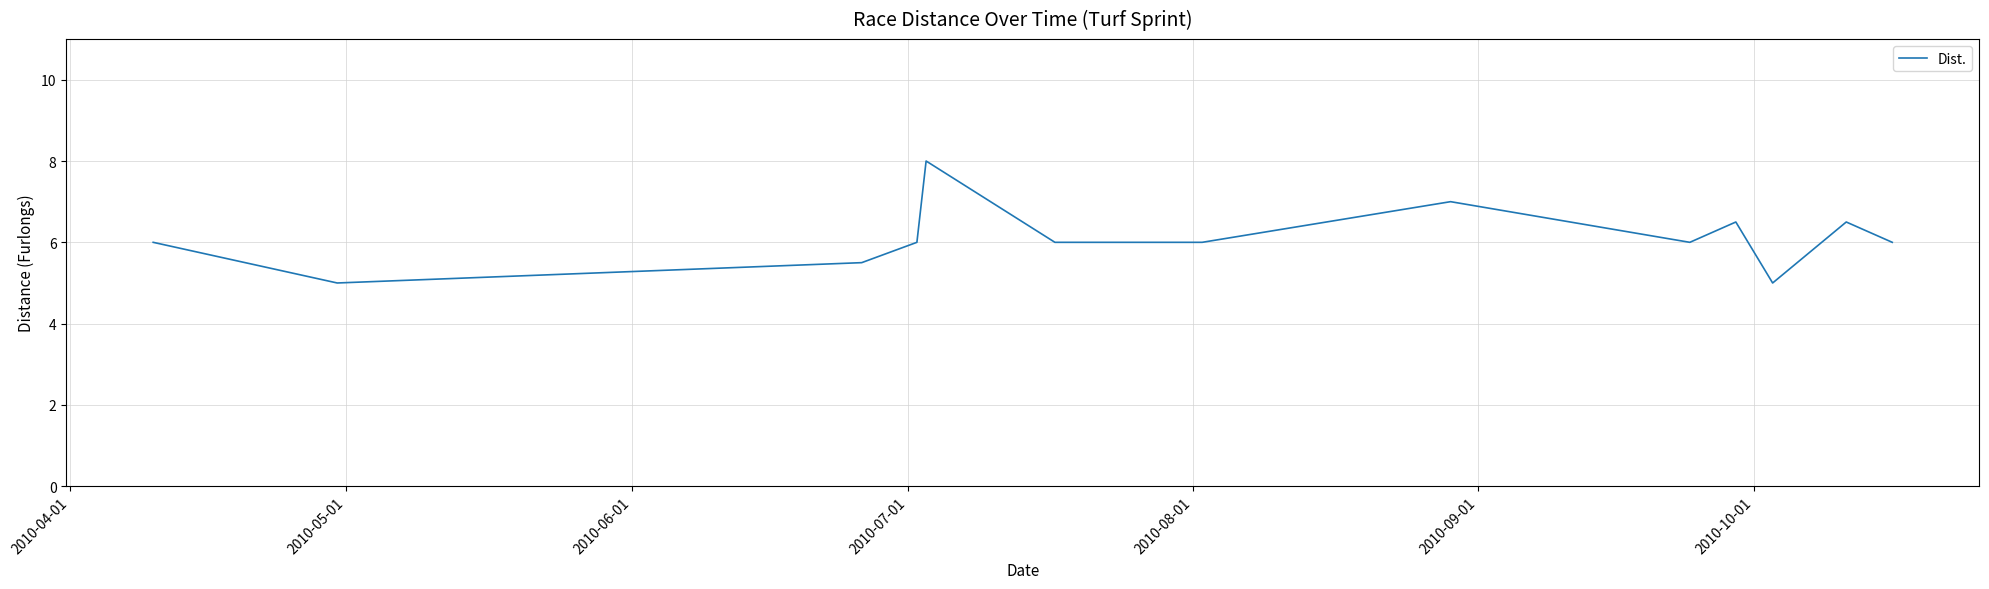

What is the minimum value shown in the chart?

5.0